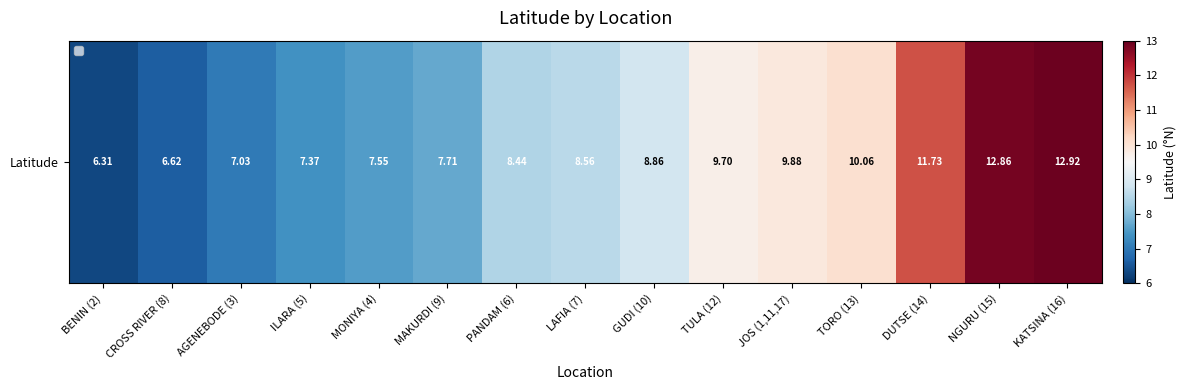

Which category has the highest value across all series?

KATSINA (16)